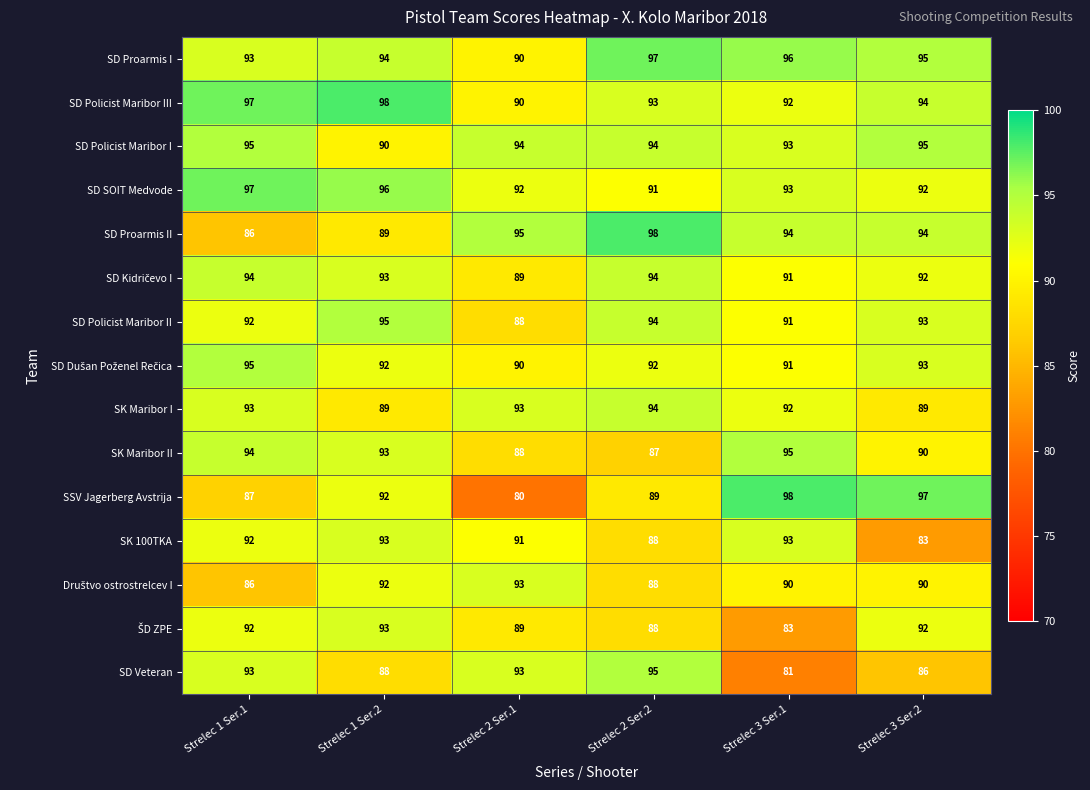

Is it true that SD Proarmis I equals 156 at Strelec 1 Ser.1?

False